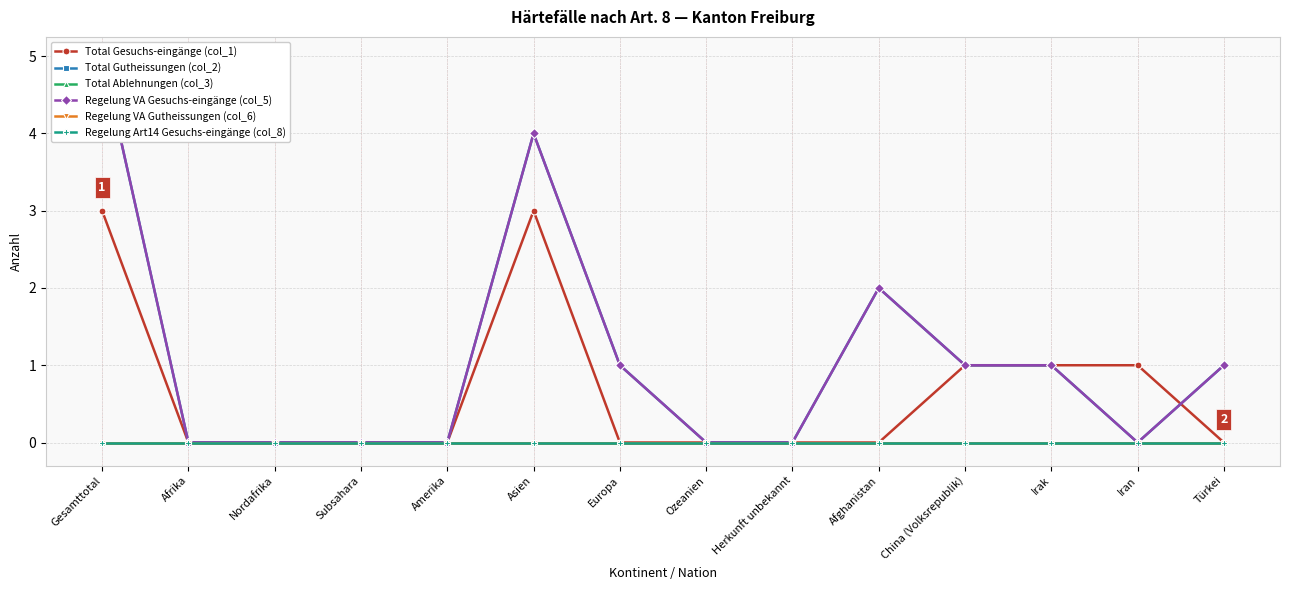

Count the Total Gesuchs-eingänge (col_1) values in the range 0 to 1.

12